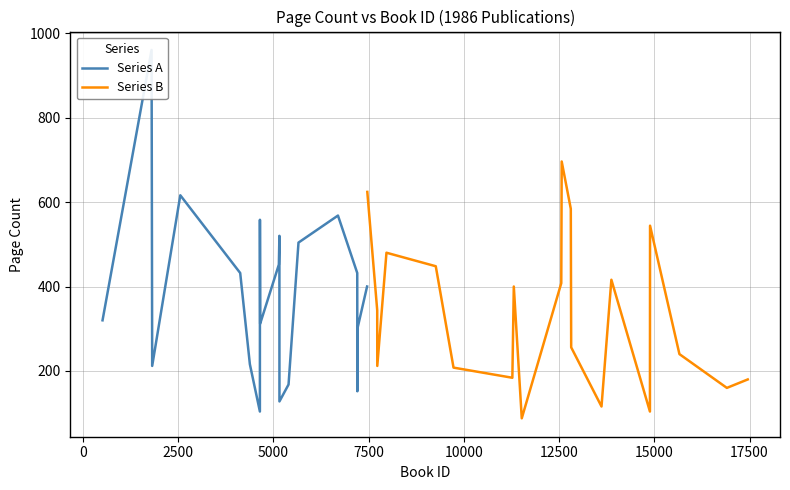

What value does the data have at 12, to the nearest 100?

700